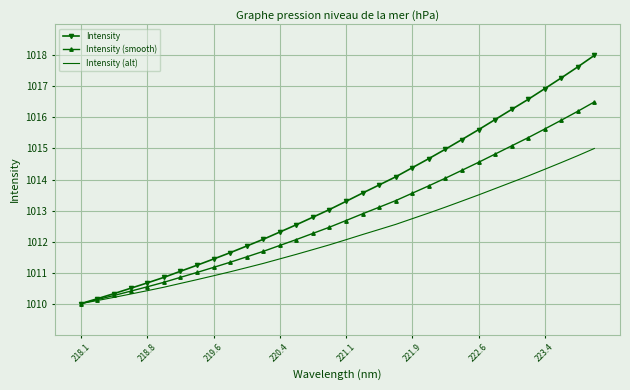

Which series has the largest range (max minus min)?

Intensity